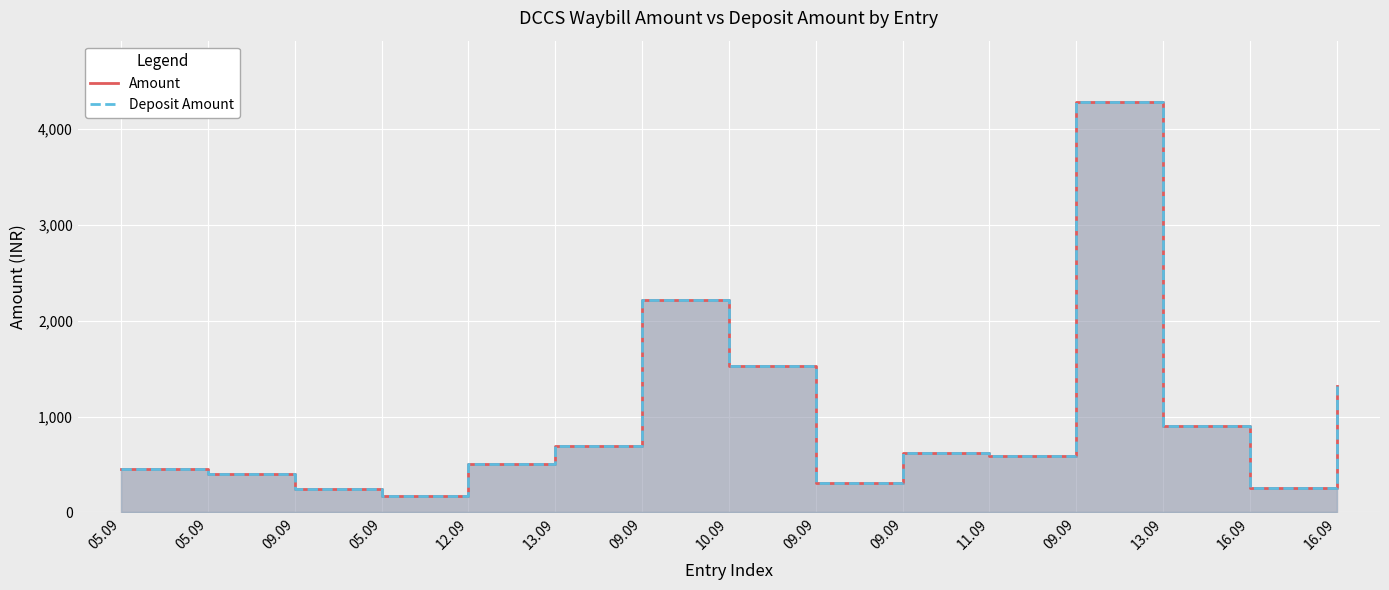

What is the difference between the Deposit Amount values at 16.09 and 16.09?

1066